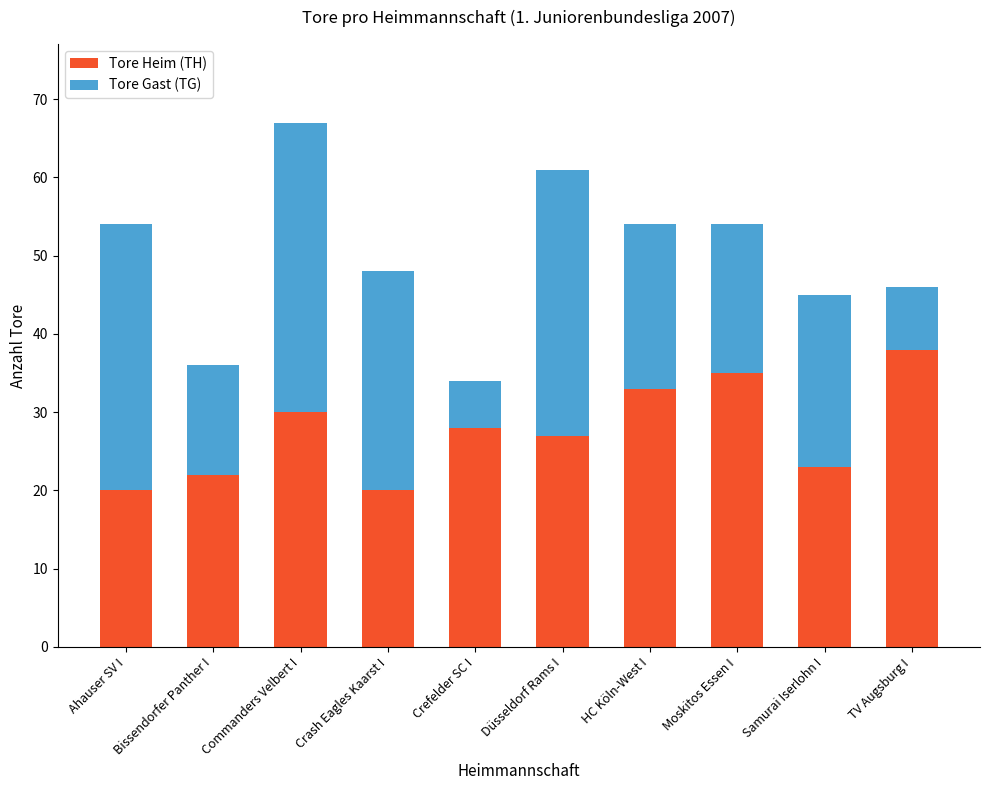

What is the total value across all series at Moskitos Essen I?

54